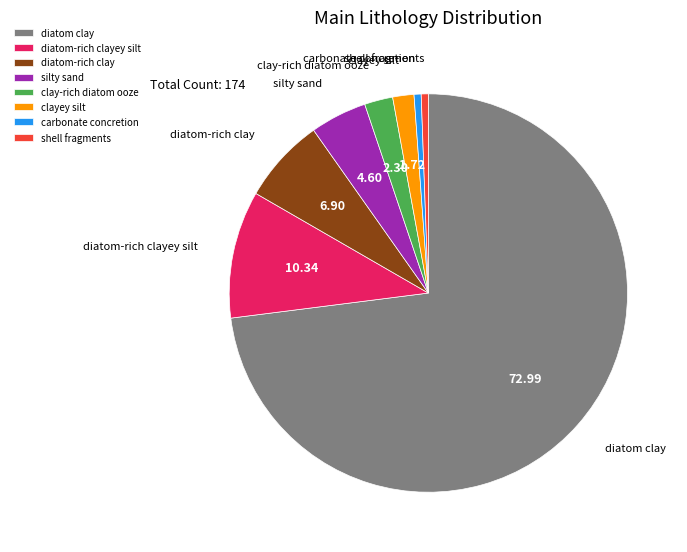

Approximately how many times larger is the value at clayey silt compared to silty sand?

0.4